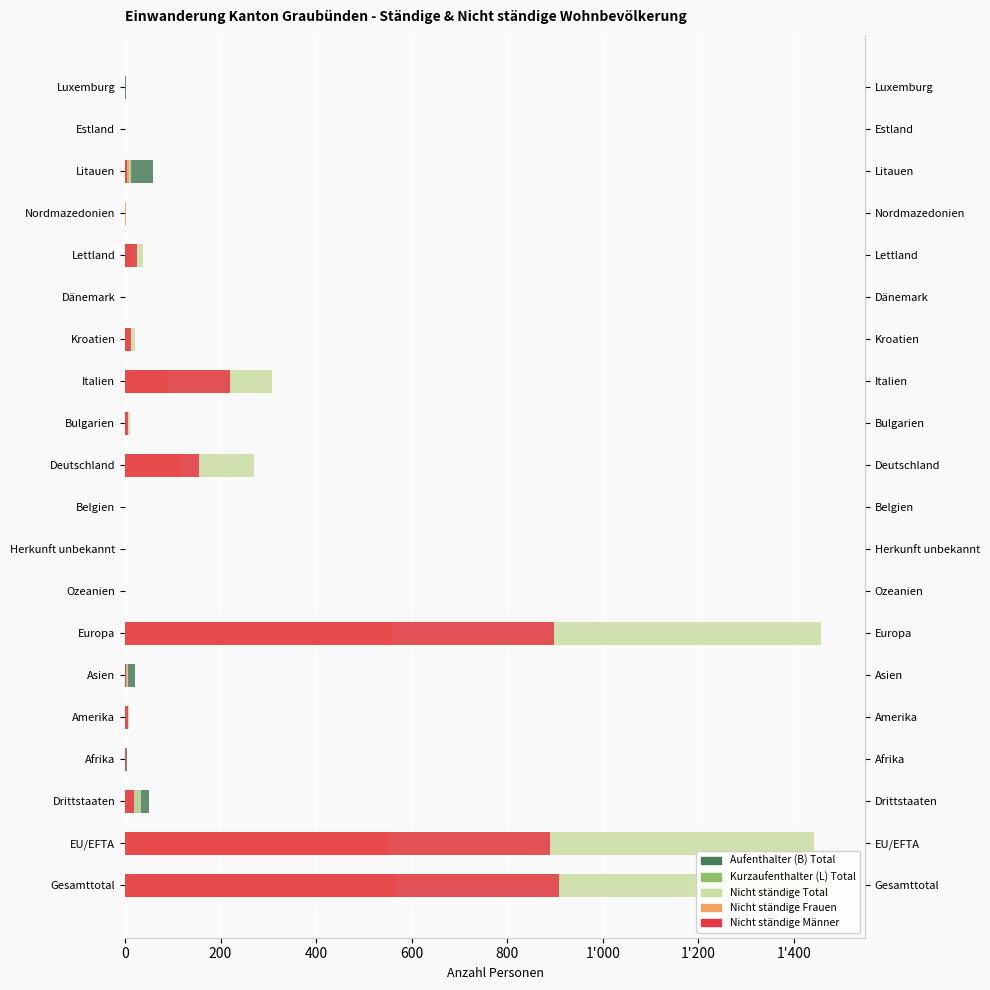

What is the highest value of the Nicht ständige Total series?

1475